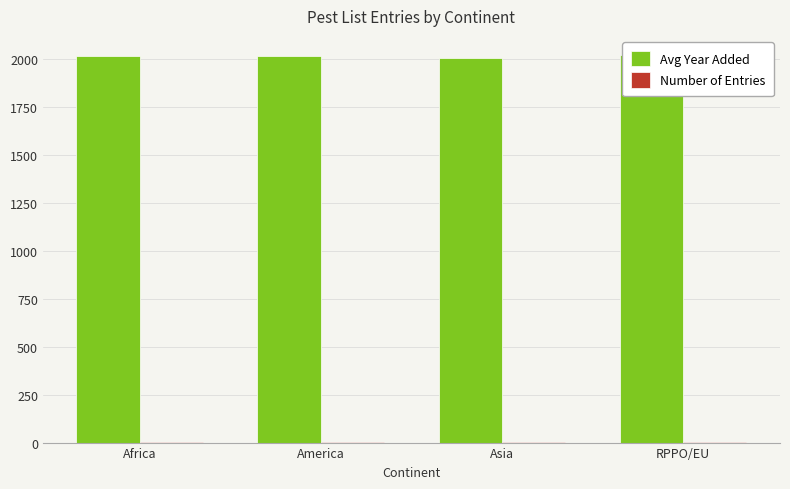

At which label does Avg Year Added first exceed 2018?

America